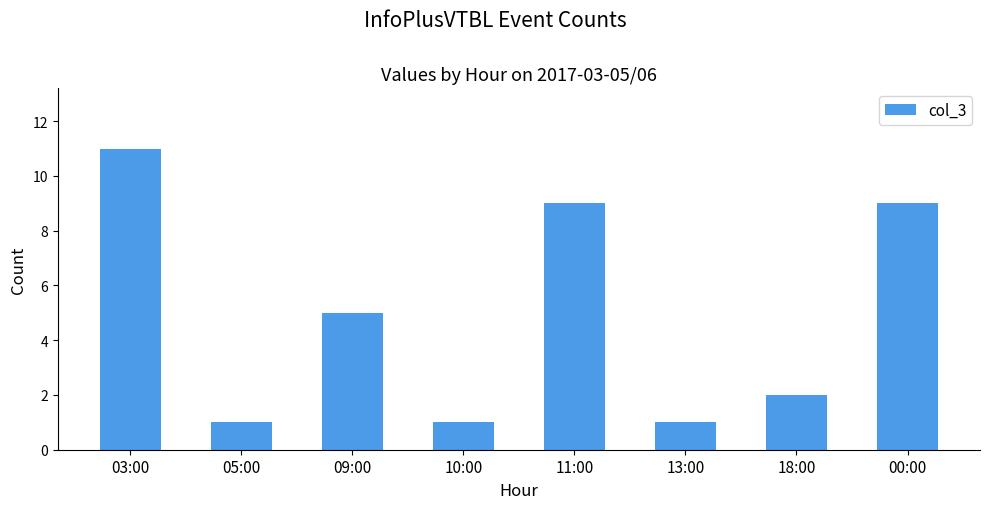

Which category has the highest value across all series?

03:00